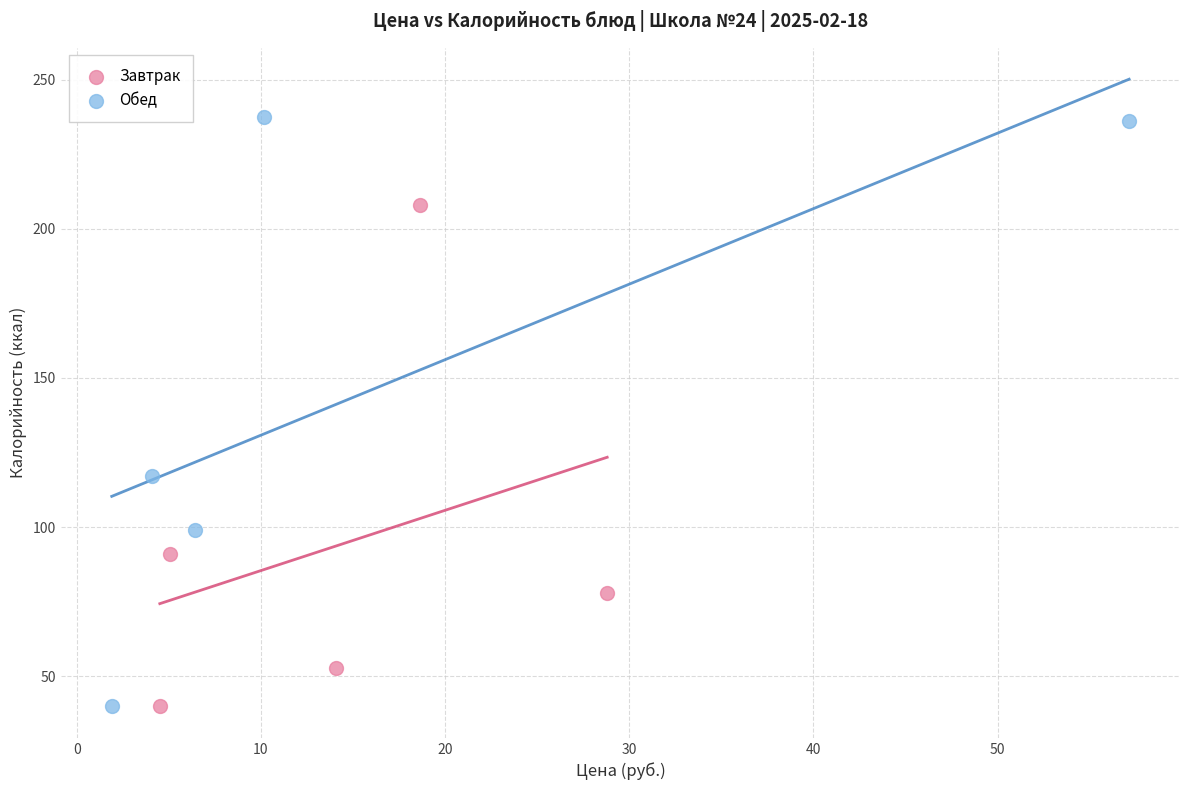

Which series has the largest Y range (max minus min)?

Обед